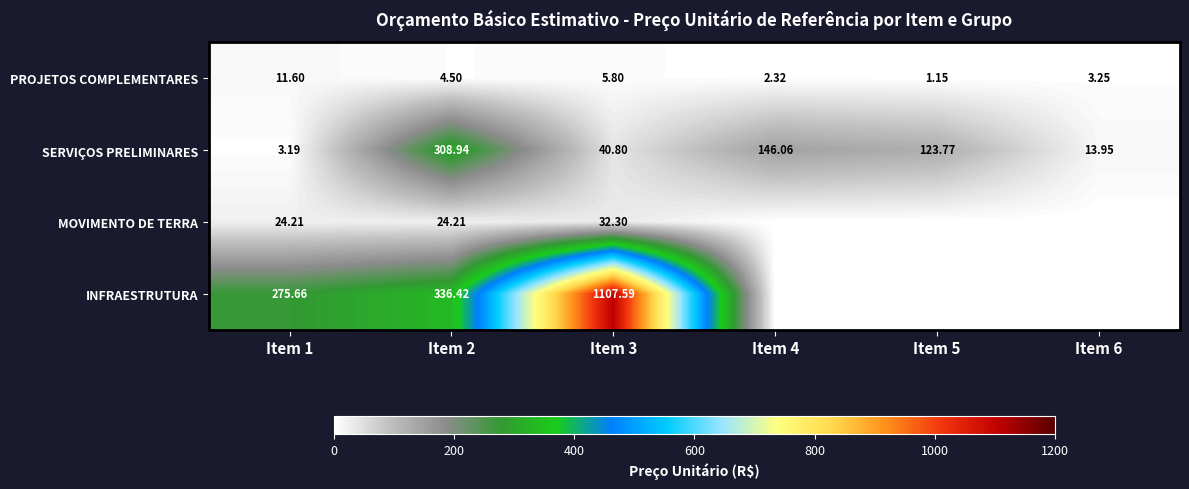

At Item 3, list the series in order from largest to smallest.

INFRAESTRUTURA, SERVIÇOS PRELIMINARES, MOVIMENTO DE TERRA, PROJETOS COMPLEMENTARES